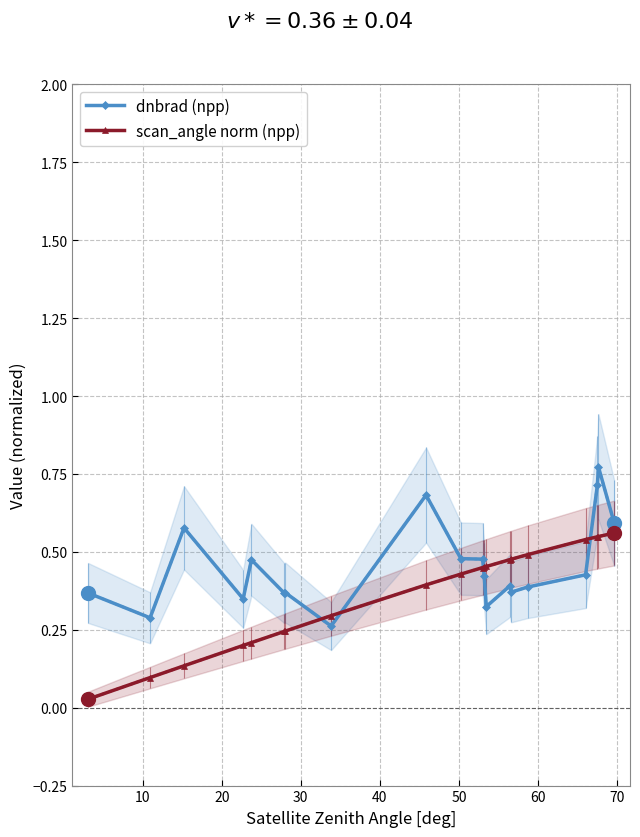

True or false: scan_angle norm (npp) and dnbrad (npp) intersect in this chart.

True